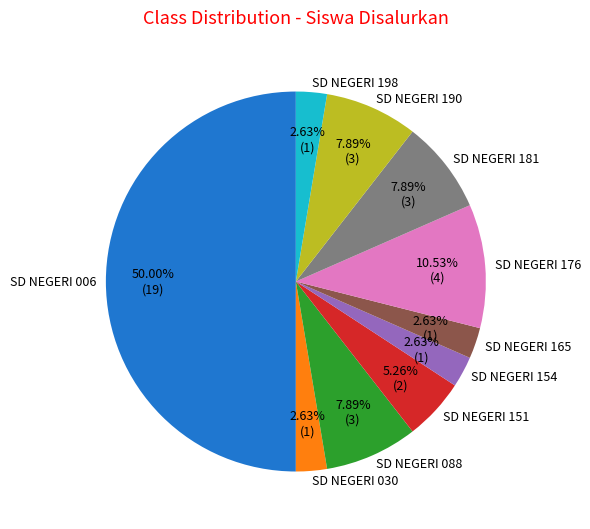

Does SD NEGERI 151 account for over 50% of the chart?

No